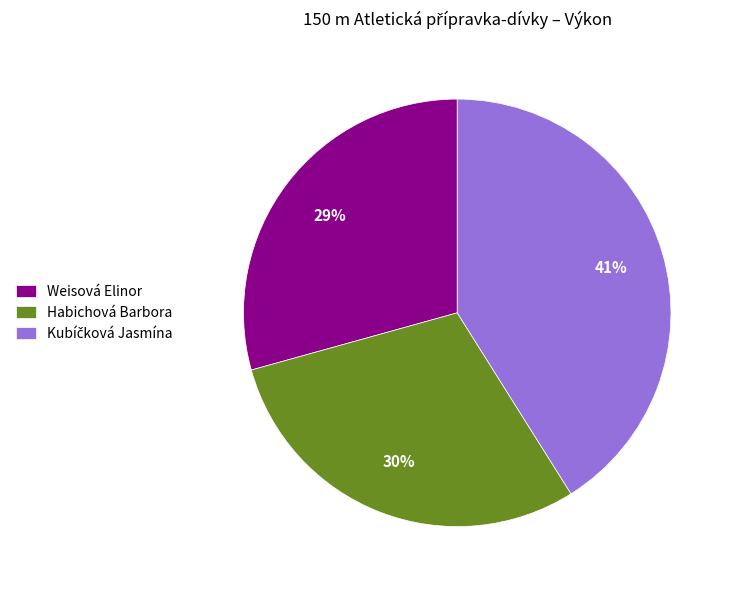

Is it true that Weisová Elinor is 23% of the pie?

False